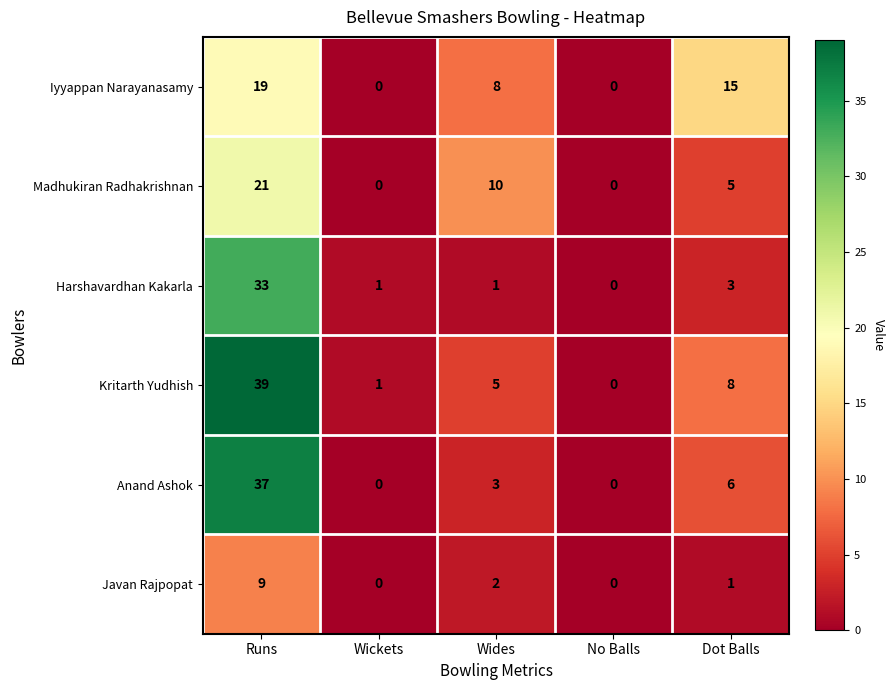

List the series in order of their peak value, highest first.

Kritarth Yudhish, Anand Ashok, Harshavardhan Kakarla, Madhukiran Radhakrishnan, Iyyappan Narayanasamy, Javan Rajpopat